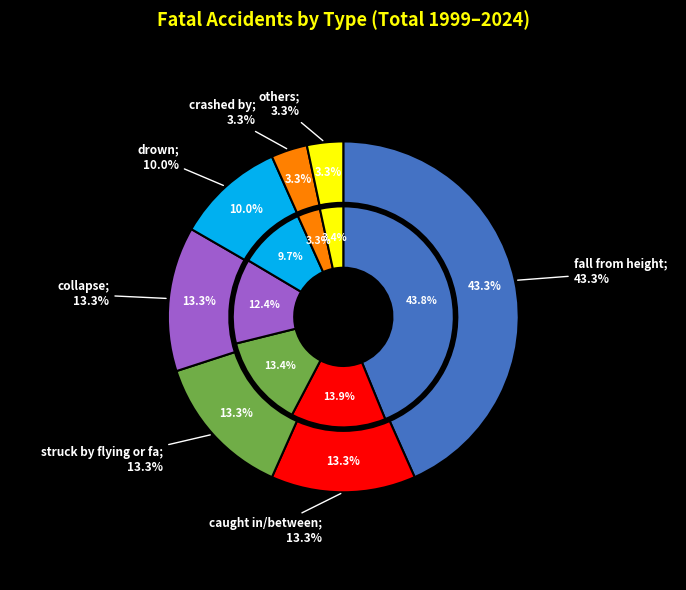

What is the largest slice in the pie chart?

fall from height